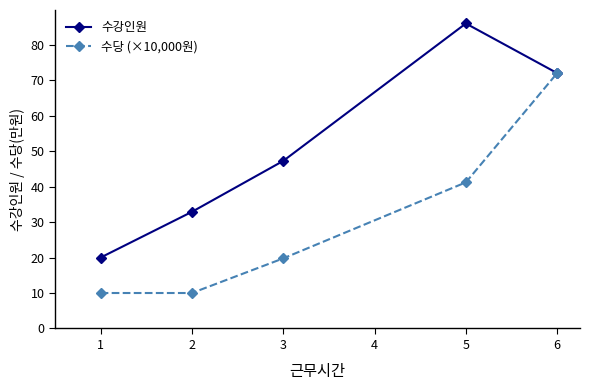

The value of 수당 (×10,000원) at 1 is 15.3. True or false?

False